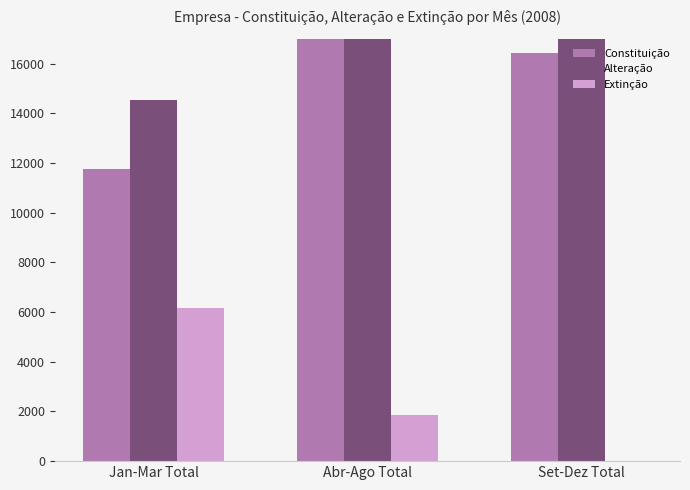

What is the label of the 1st bar from the right?

Set-Dez Total